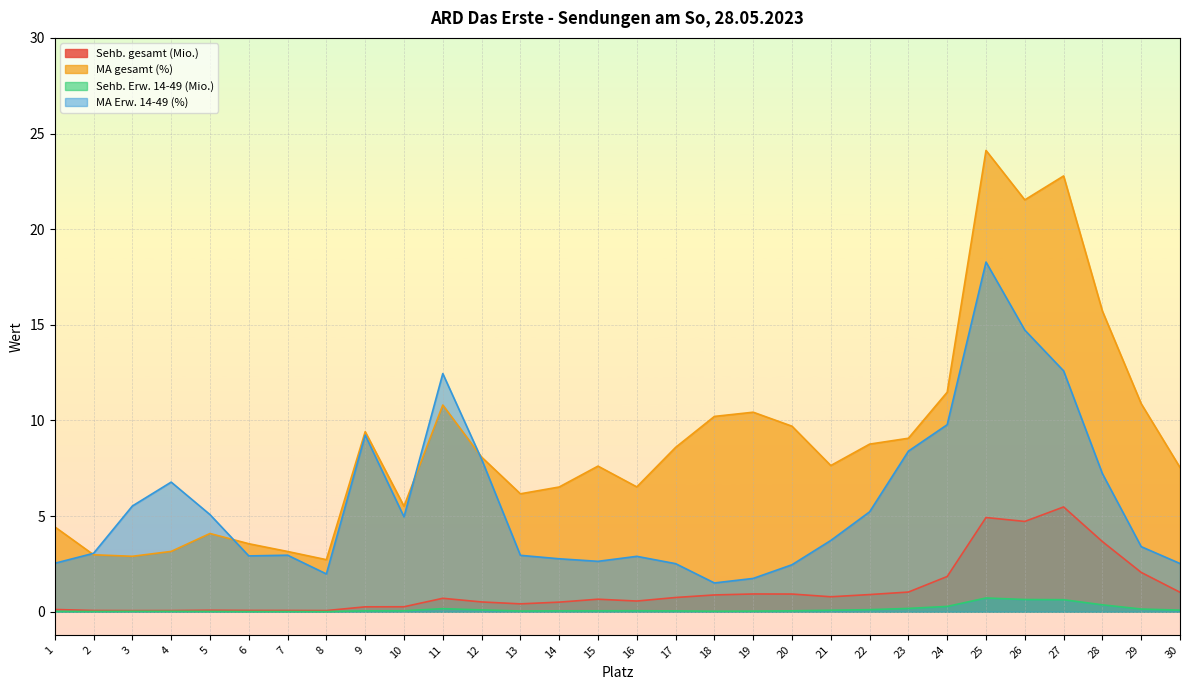

At which category does MA Erw. 14-49 (%) reach its first local peak?

4